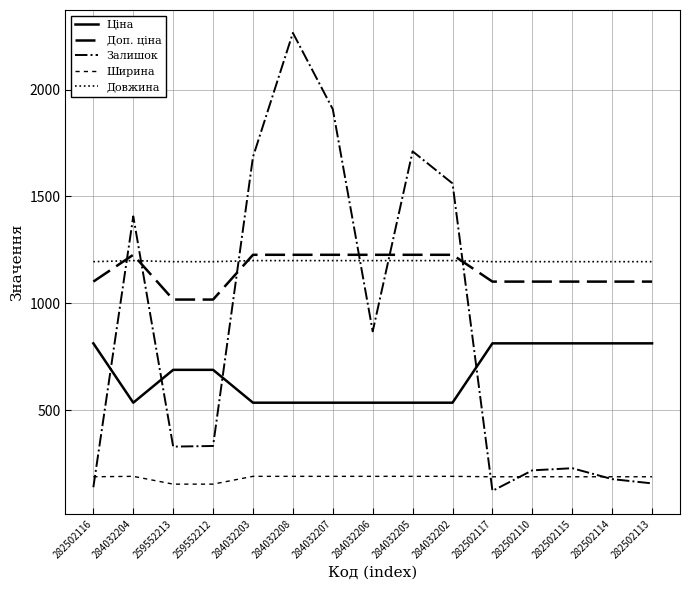

The value of Ширина at 284032203 is 191.0. True or false?

True